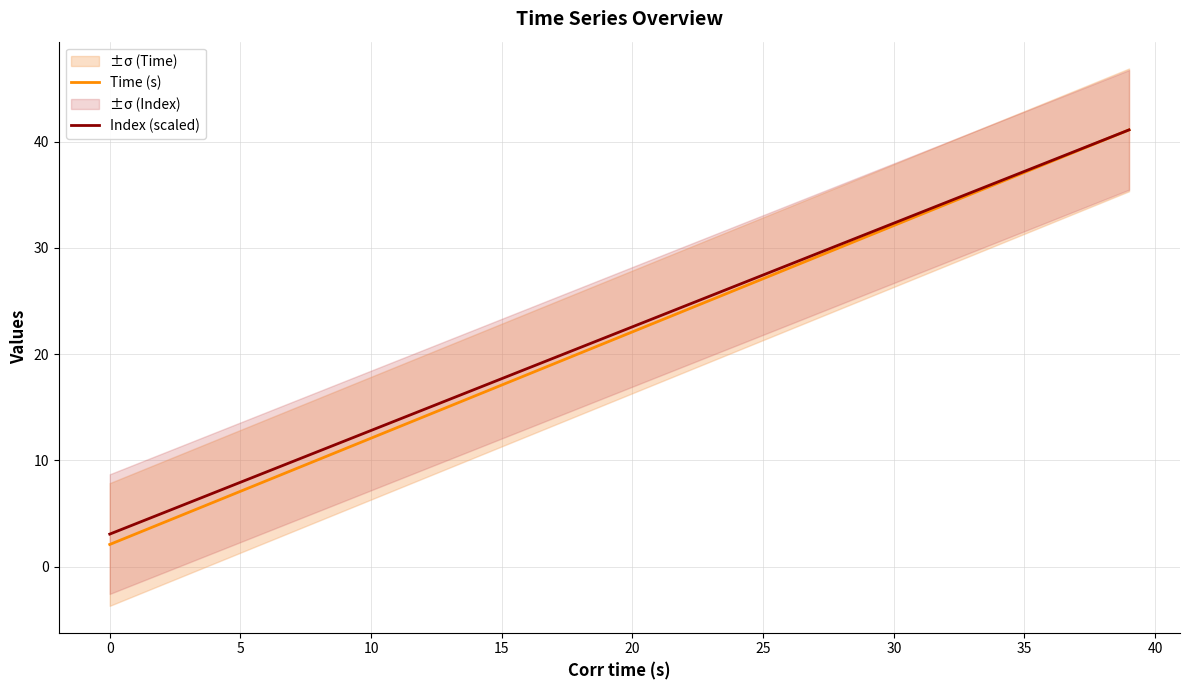

How many lines are shown in the chart?

2